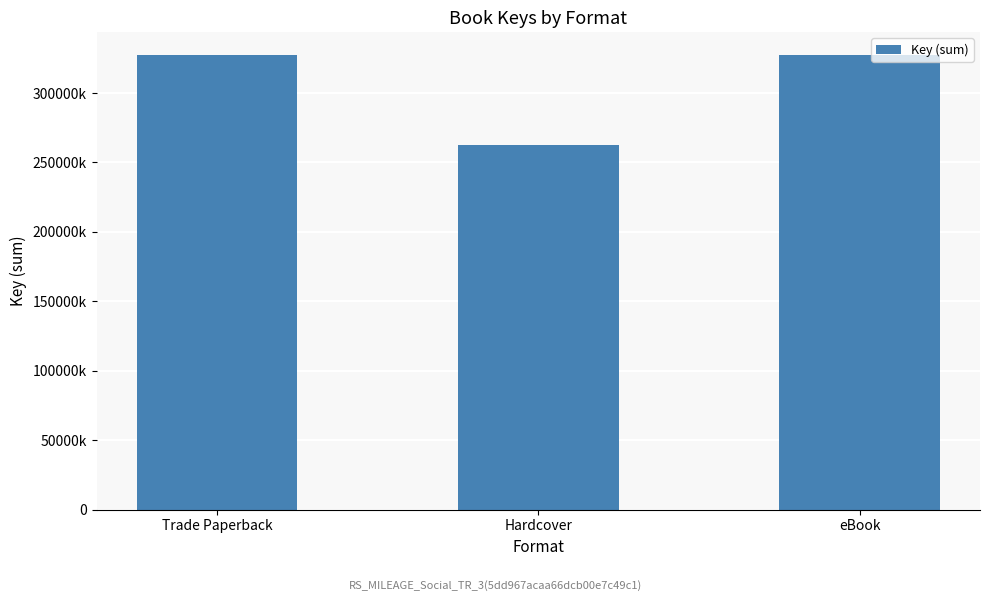

Count the values in the range 262148534 to 327330924.

3